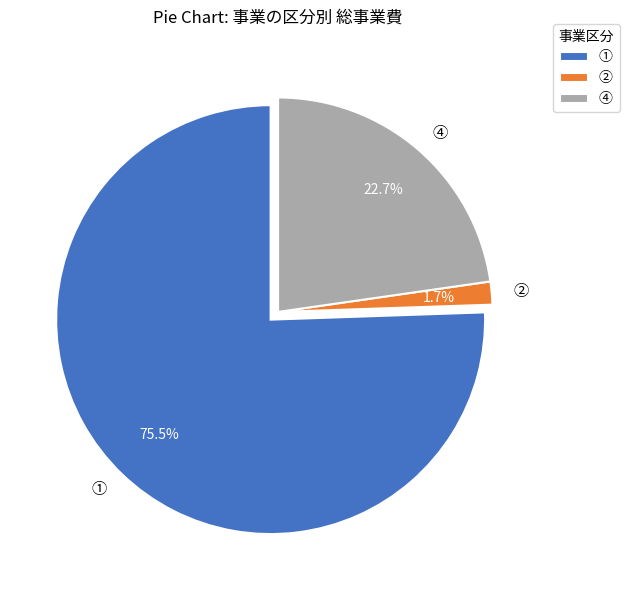

Is there any slice that represents more than half of the pie?

Yes